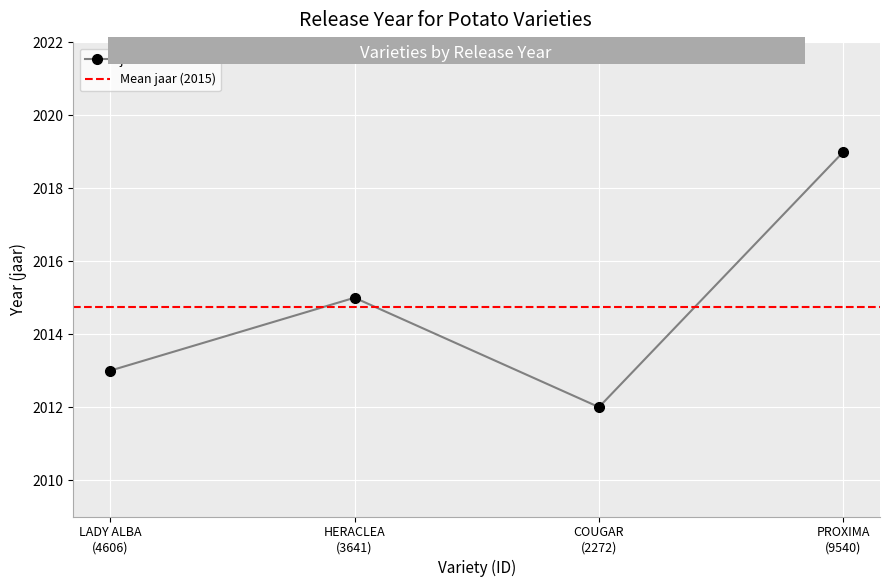

What is the greatest value displayed?

2019